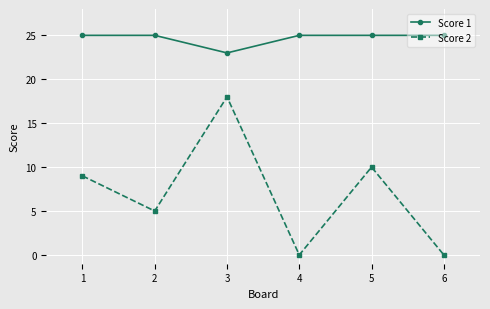

Rank the series by their average value, from lowest to highest.

Score 2, Score 1